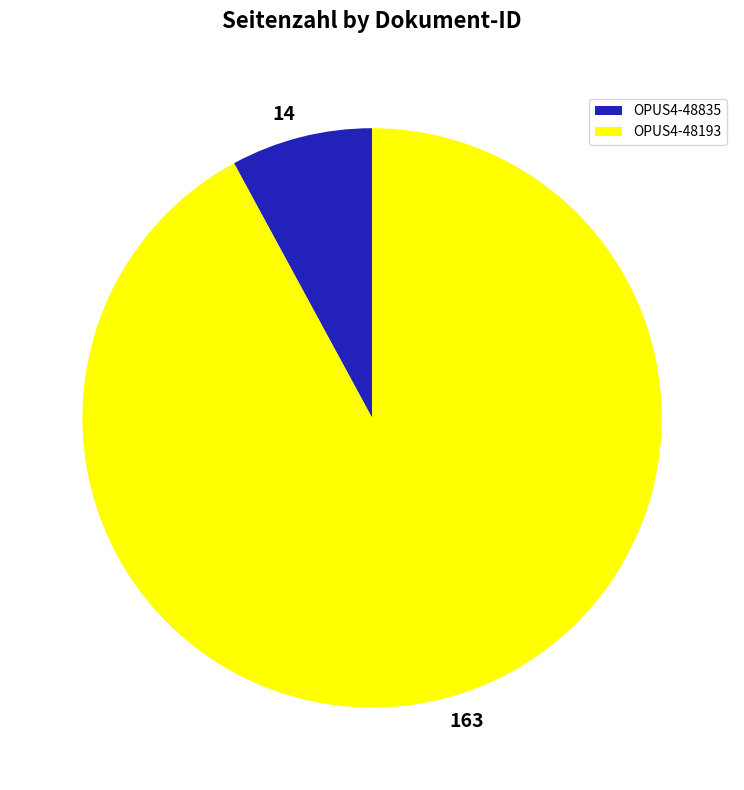

Does OPUS4-48835 account for over 50% of the chart?

No